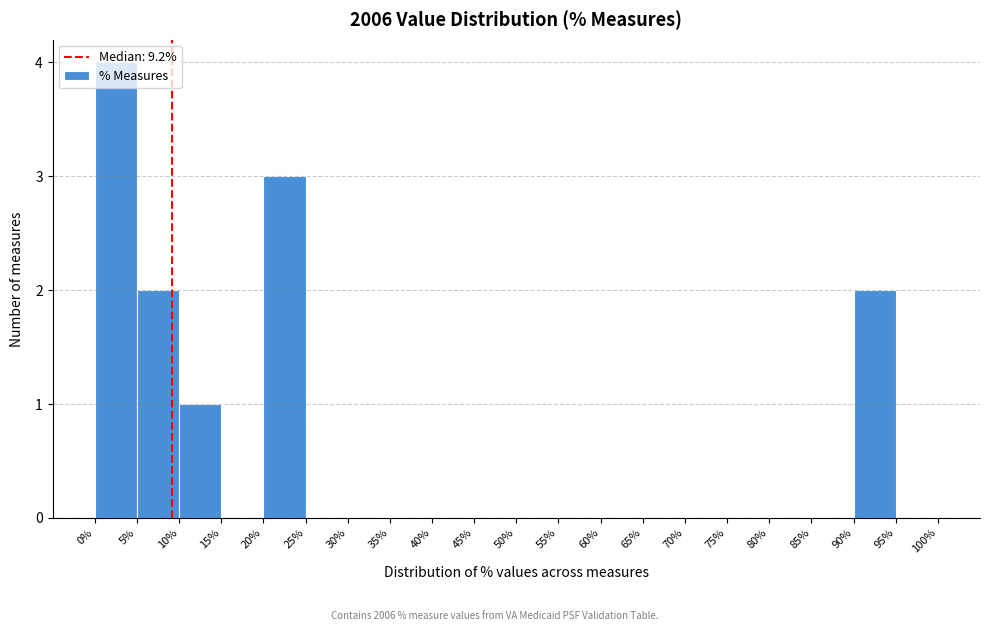

What is the height of the bar covering 20% to 25% on the x-axis? The values are not printed on the chart, so give them approximately, as read against the axis.

3